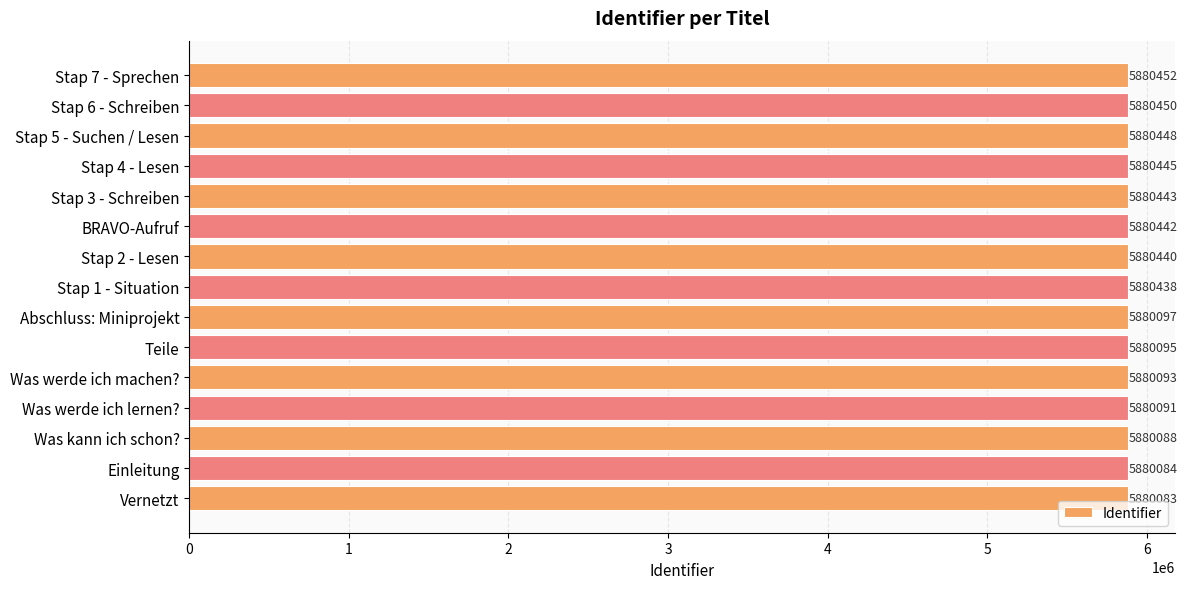

The value at Stap 4 - Lesen is 5880445. True or false?

True